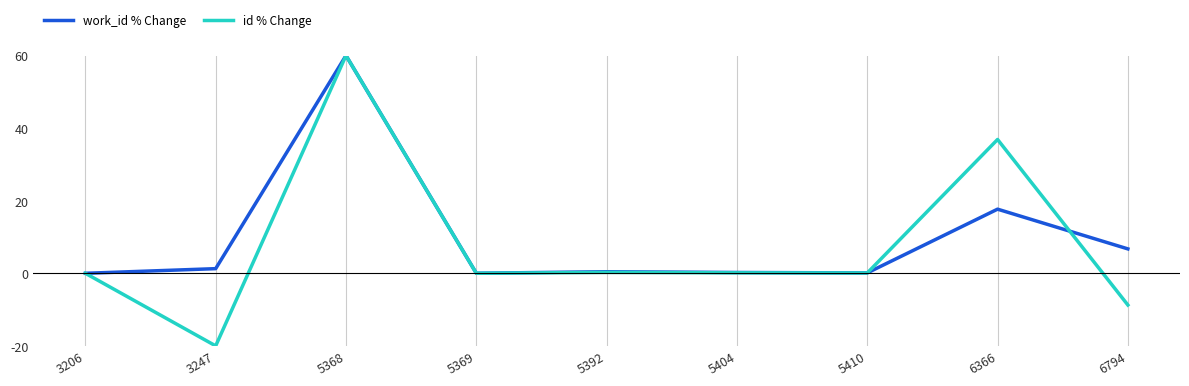

At 6794, list the series in order from smallest to largest.

id % Change, work_id % Change